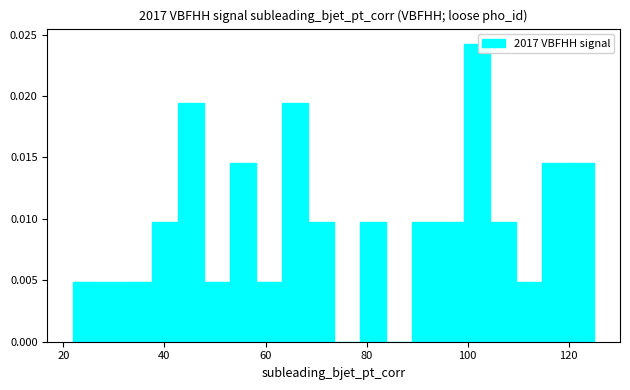

Read against the x-axis, roughly where is the centre of the tallest bar?

102